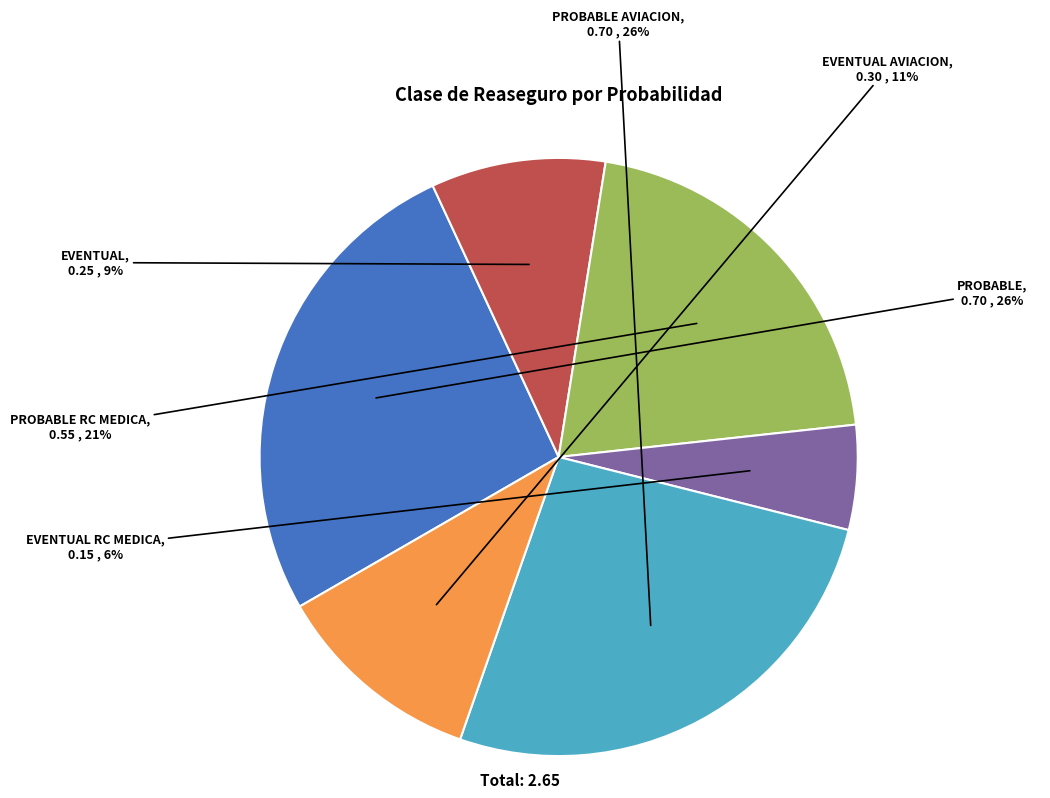

Which slice is the smallest?

EVENTUAL RC MEDICA